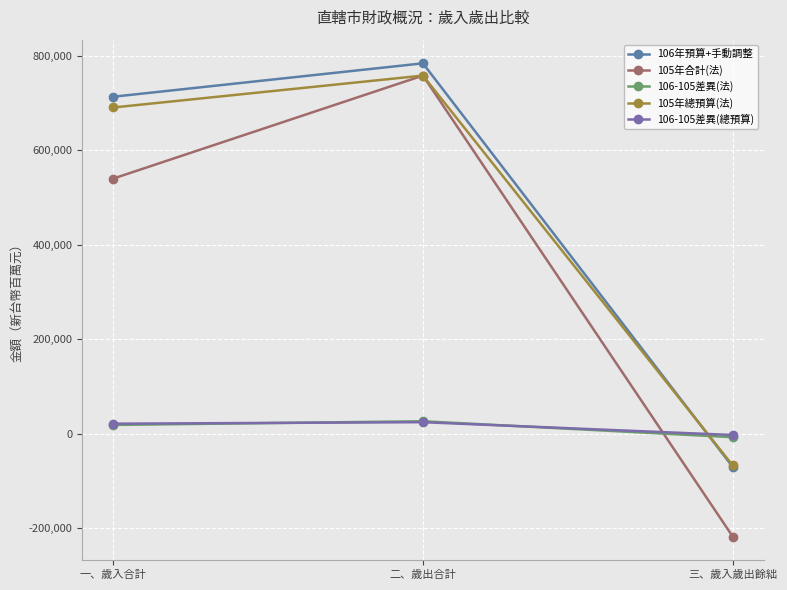

How many values in 105年總預算(法) are above zero?

2